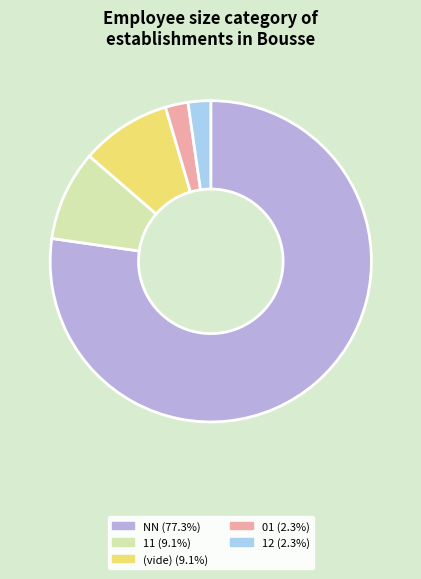

Is there any slice that represents more than half of the pie?

Yes